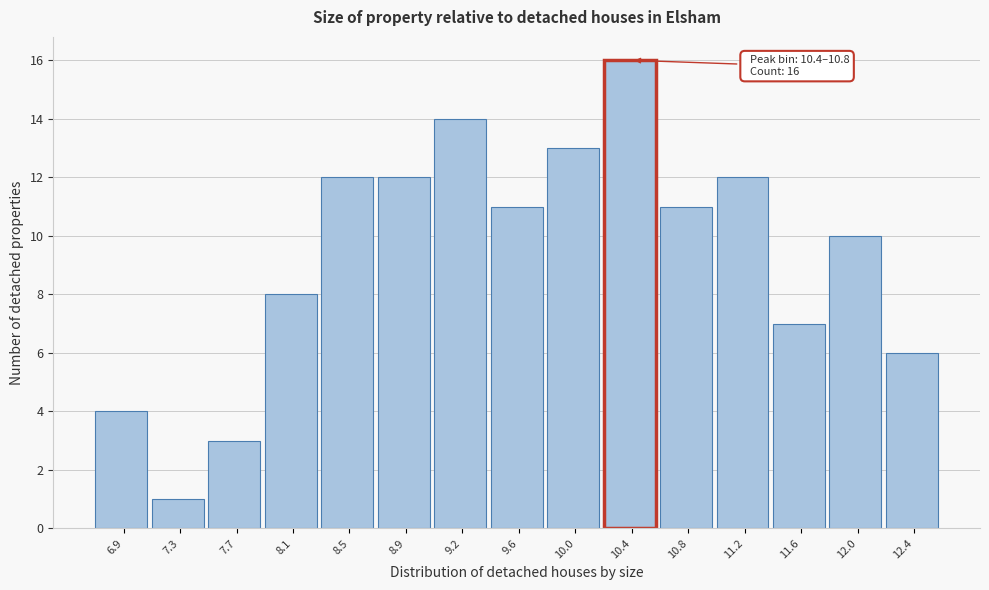

Reading left to right, extract all data points from this chart.

6.9=4	7.3=1	7.7=3	8.1=8	8.5=12	8.9=12	9.2=14	9.6=11	10.0=13	10.4=16	10.8=11	11.2=12	11.6=7	12.0=10	12.4=6